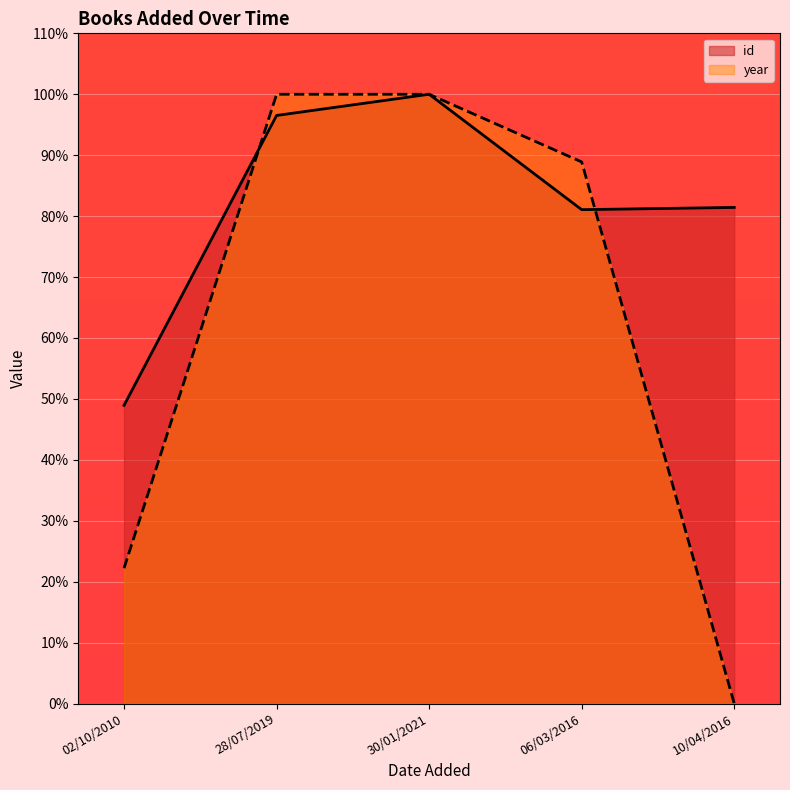

What are all the series names shown in the legend?

id, year